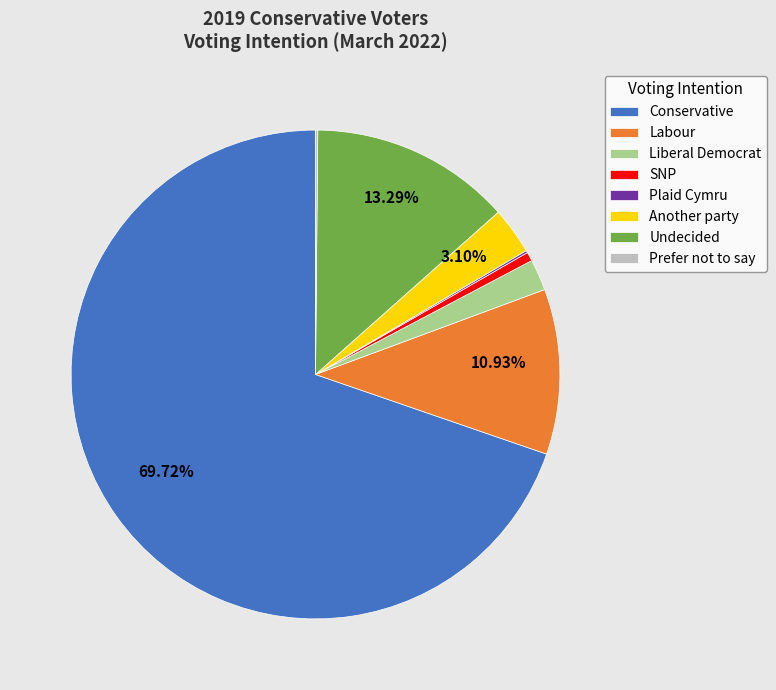

True or false: Undecided accounts for 13% of the total.

True